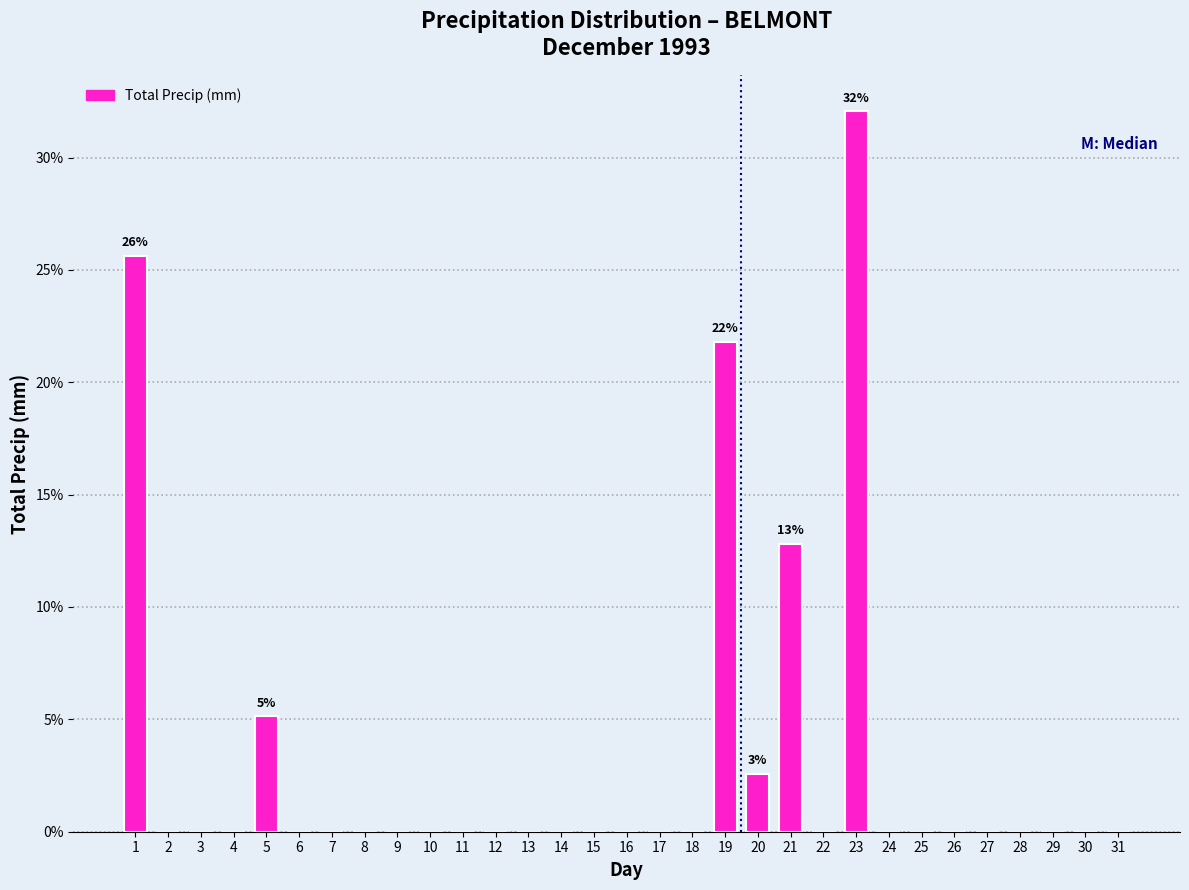

What is the sum of all values?

100.0